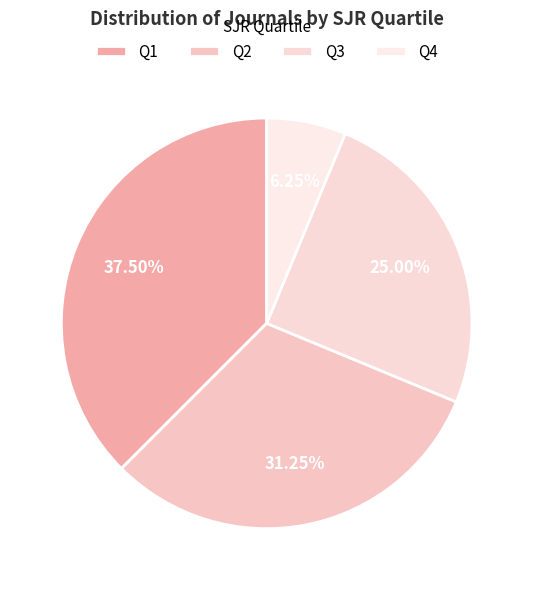

Approximately how many times larger is the value at Q1 compared to Q2?

1.2